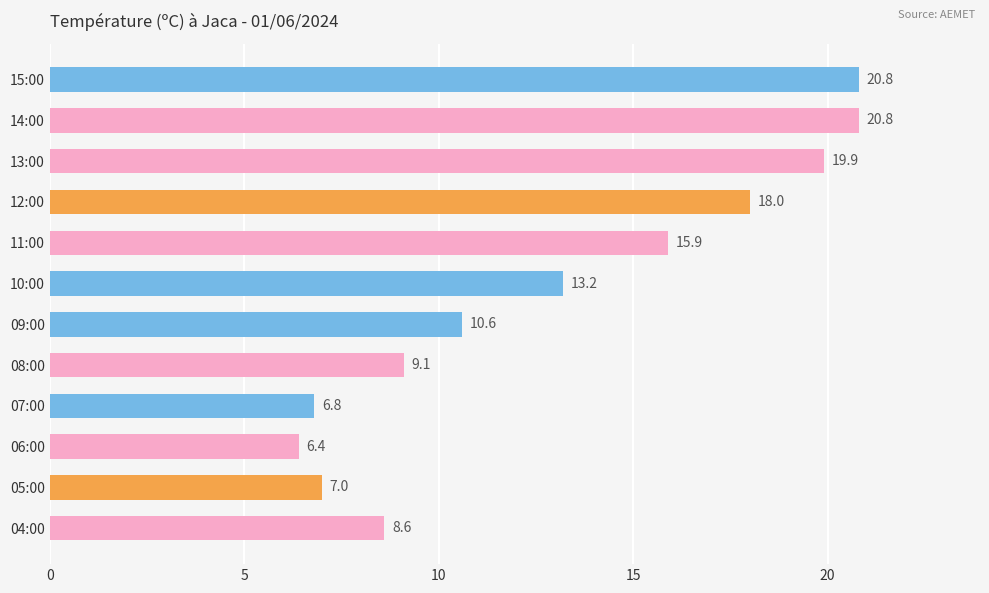

What is the average value?

13.1